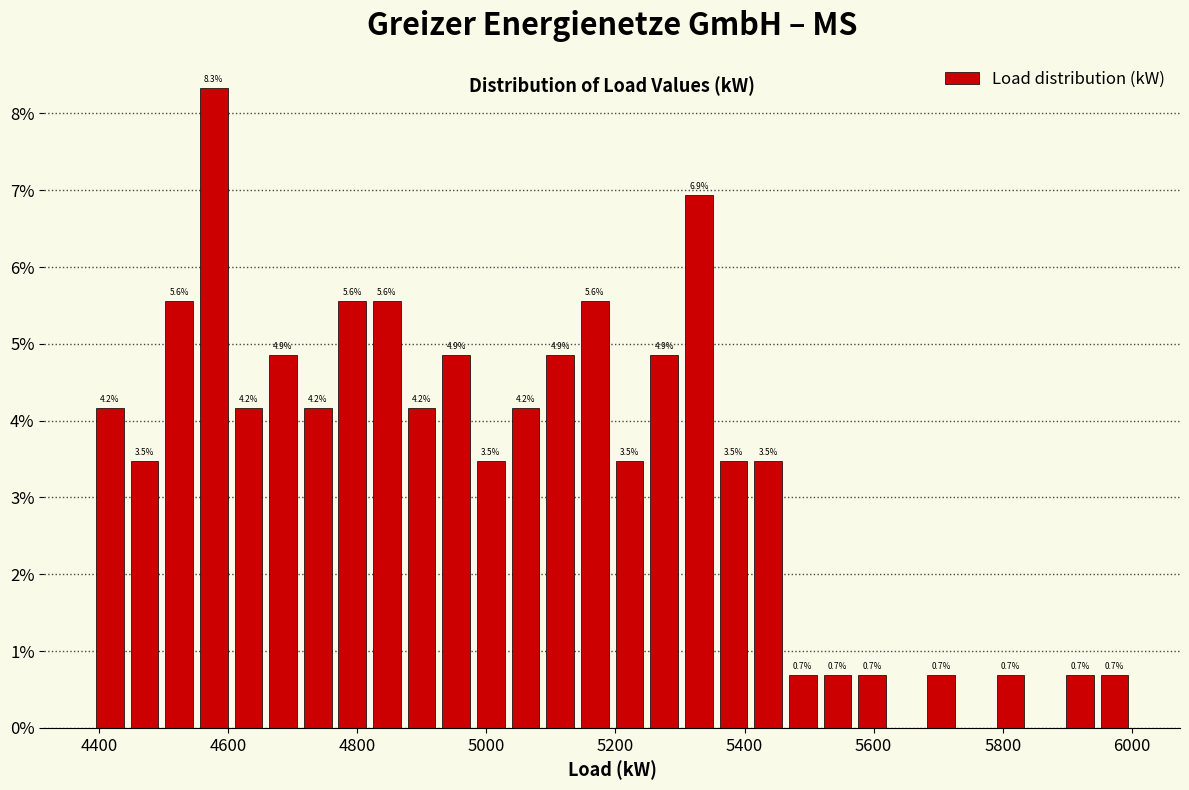

Around what value on the x-axis is the tallest bar? Give the approximate position of its centre, as read against the axis.

4580